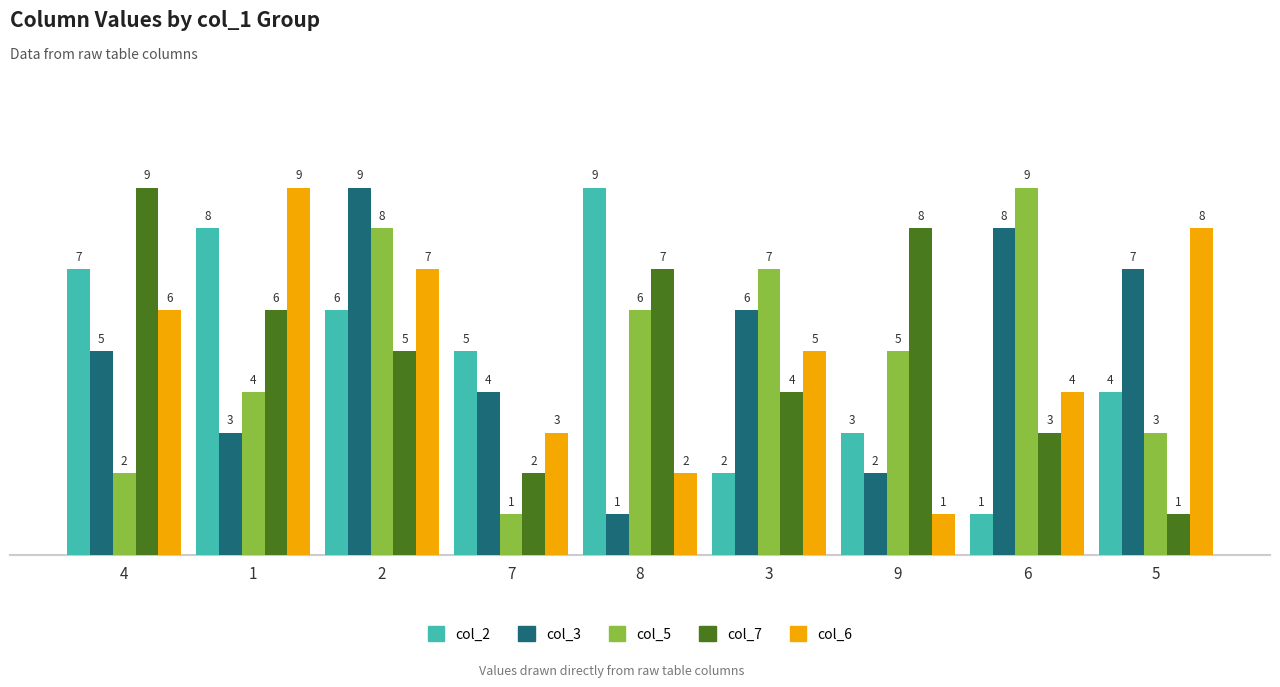

What is the label of the 8th bar from the right?

1